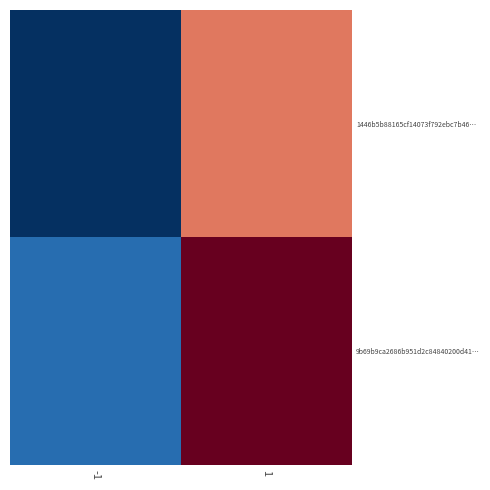

Rank the series by their maximum value, from highest to lowest.

9b69b9ca2686b951d2c84840200d41…, 1446b5b88165cf14073f792ebc7b46…